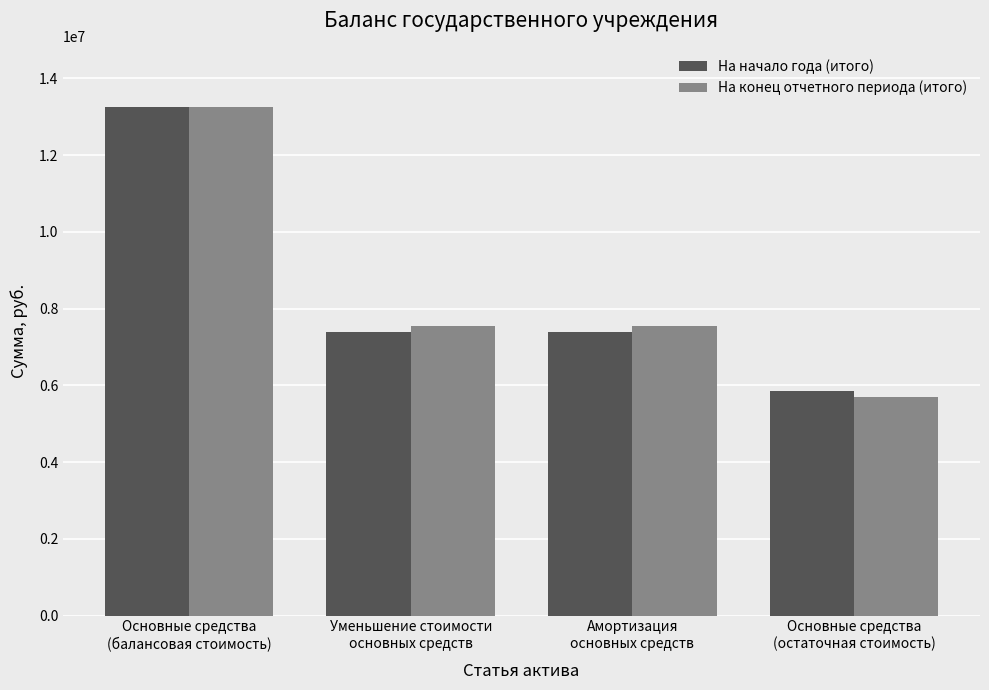

What is the value of the На конец отчетного периода (итого) bar at the 3rd from the left?

7534749.5